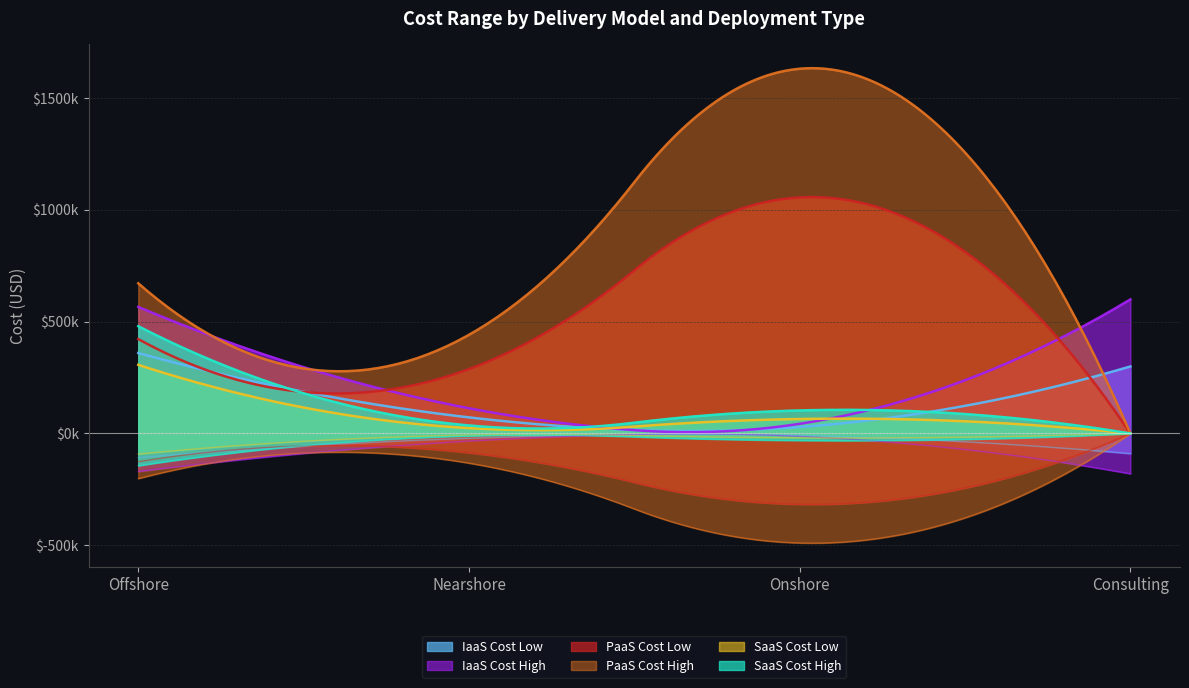

What is the difference between the SaaS Cost High values at Nearshore and Offshore?

444000